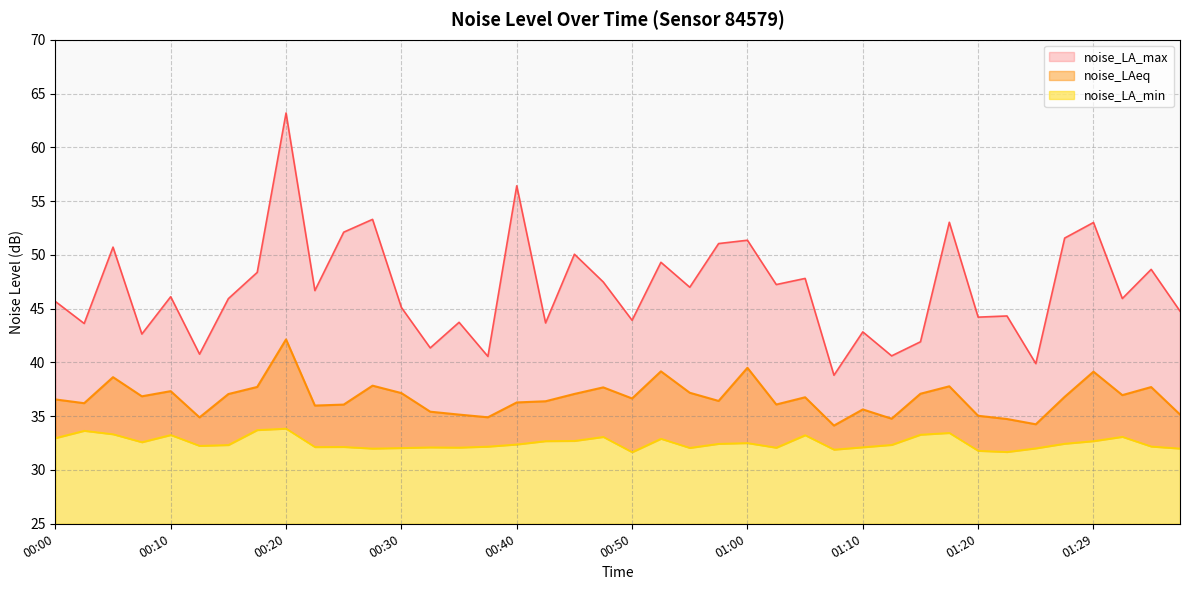

At which category is the sum across all series the highest?

00:20